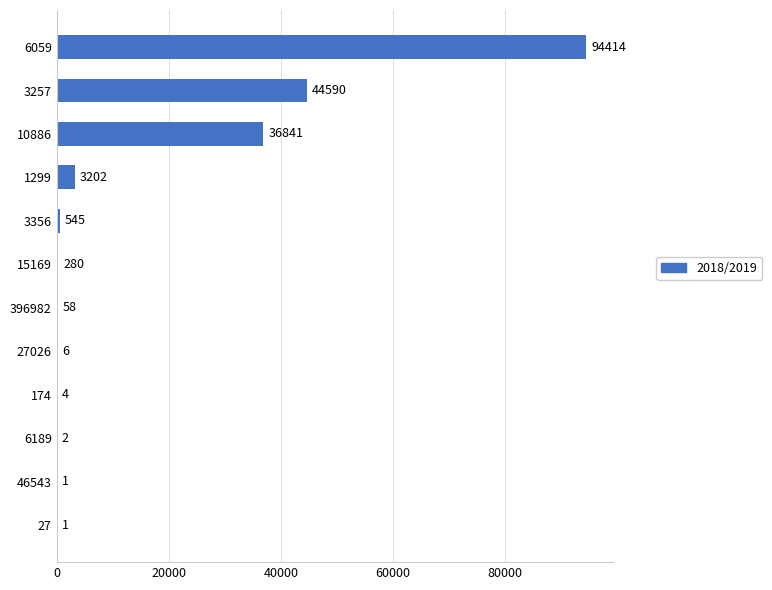

Approximately how many times larger is the value at 174 compared to 27?

4.0